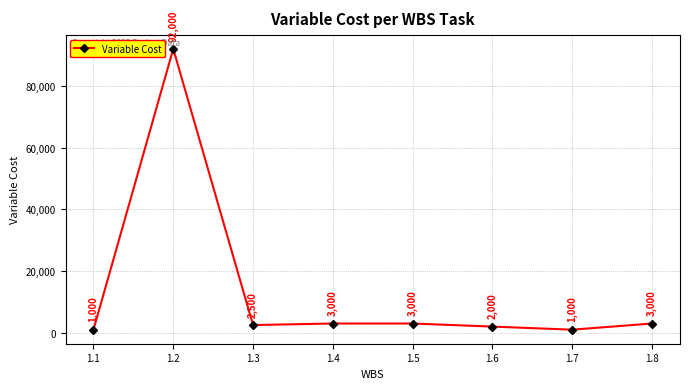

The chart shows a value of 139687 at 1.2. True or false?

False